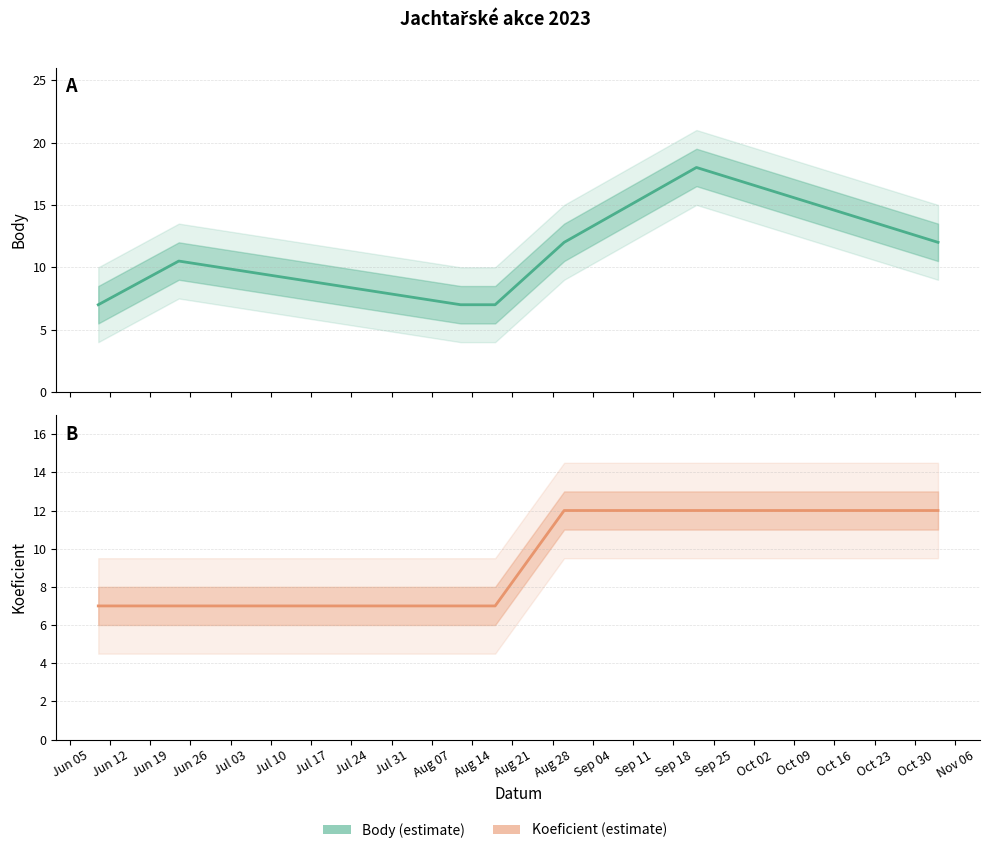

Which series has the largest range (max minus min)?

Body